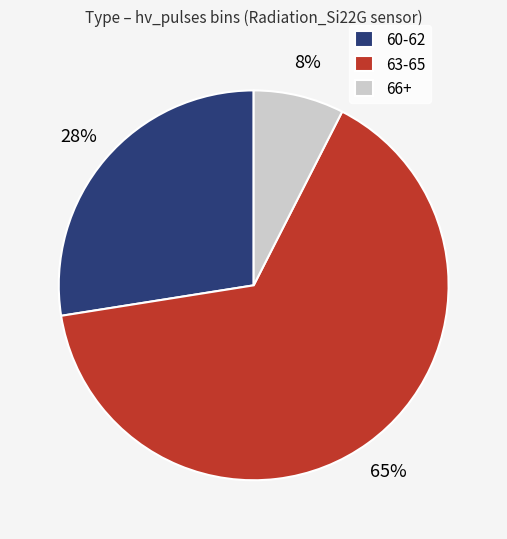

Is there a majority slice in this chart?

Yes